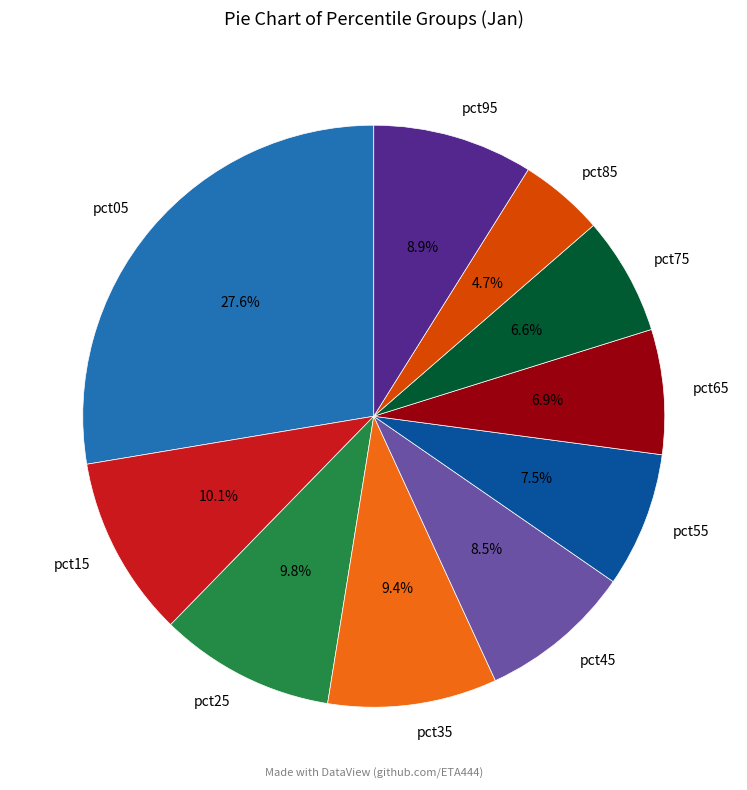

How much of the chart is everything except pct15?

89.9%